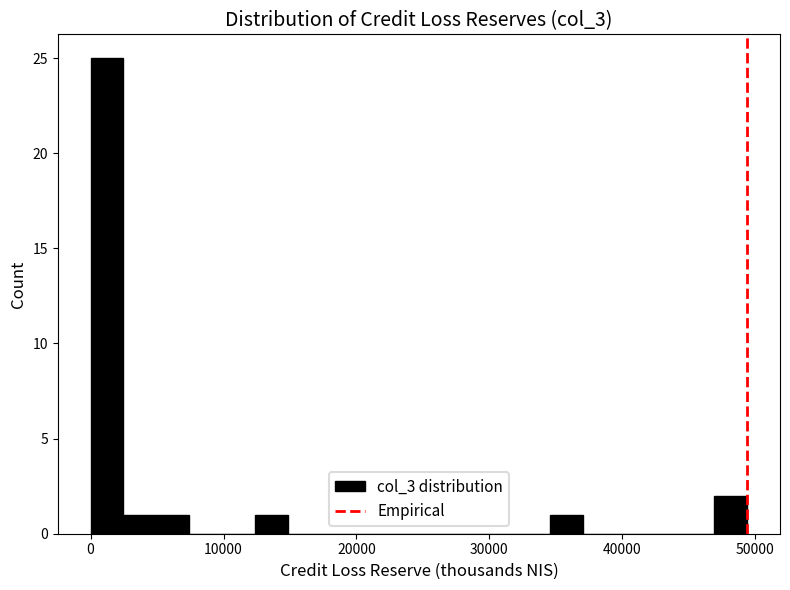

Around what value on the x-axis is the tallest bar? Give the approximate position of its centre, as read against the axis.

1000